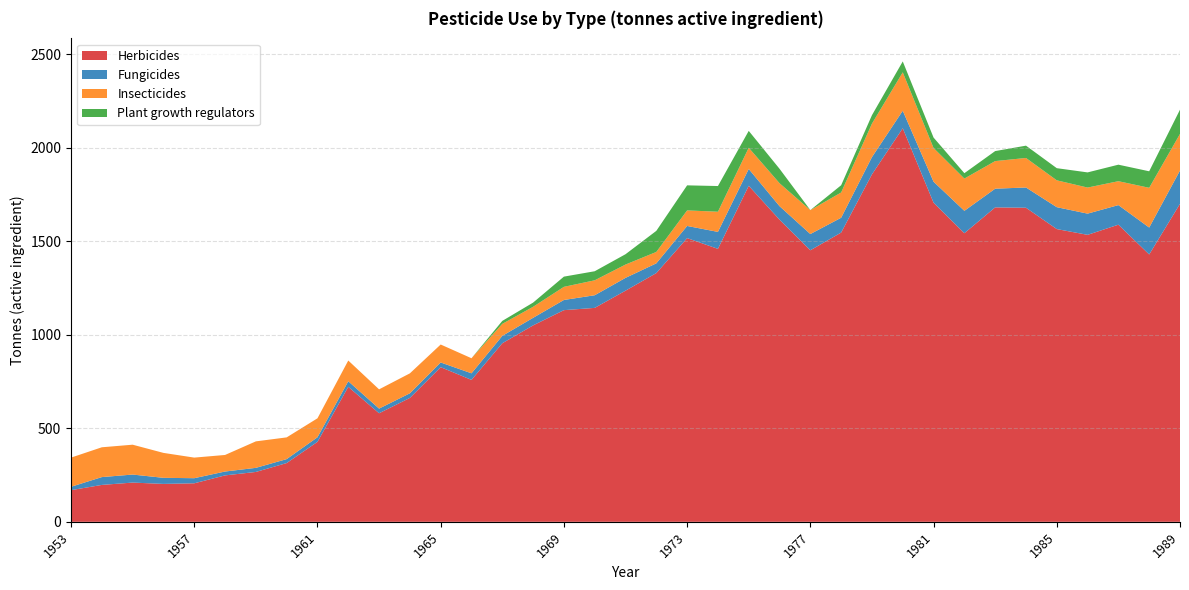

Reading left to right, transcribe all the data shown in this chart.

Herbicides: 1953=169.2	1954=197.3	1955=209.8	1956=202.7	1957=205.9	1958=248.2	1959=266.6	1960=314.1	1961=427.5	1962=721.7	1963=580.4	1964=662.4	1965=826.8	1966=758.8	1967=954.6	1968=1050.1	1969=1131.6	1970=1143.7	1971=1235.7	1972=1329.8	1973=1516.7	1974=1459.3	1975=1796.5	1976=1615.3	1977=1451.7	1978=1546.3	1979=1857.6	1980=2104.1	1981=1706.1	1982=1542.9	1983=1681.0	1984=1679.1	1985=1565.1	1986=1534.2	1987=1588.5	1988=1429.3	1989=1700.1
Fungicides: 1953=18.1	1954=41.8	1955=42.9	1956=32.5	1957=27.3	1958=20.7	1959=21.9	1960=21.1	1961=24.5	1962=29.9	1963=24.9	1964=24.7	1965=25.1	1966=35.1	1967=39.5	1968=40.5	1969=54.4	1970=67.6	1971=68.5	1972=52.0	1973=65.0	1974=90.7	1975=89.8	1976=72.1	1977=86.8	1978=79.3	1979=92.2	1980=93.6	1981=112.2	1982=119.7	1983=99.9	1984=108.3	1985=117.0	1986=113.4	1987=104.7	1988=143.9	1989=178.1
Insecticides: 1953=155.9	1954=159.4	1955=159.6	1956=133.3	1957=110.1	1958=88.5	1959=141.6	1960=116.2	1961=101.4	1962=110.7	1963=102.9	1964=106.6	1965=96.0	1966=80.6	1967=64.2	1968=58.9	1969=70.2	1970=79.9	1971=71.2	1972=61.0	1973=83.2	1974=107.8	1975=113.5	1976=122.8	1977=127.8	1978=135.0	1979=179.0	1980=205.3	1981=180.3	1982=172.4	1983=147.6	1984=157.8	1985=143.6	1986=139.4	1987=127.8	1988=212.5	1989=195.6
Plant growth regulators: 1953=0.0	1954=0.0	1955=0.0	1956=0.0	1957=0.0	1958=0.0	1959=0.0	1960=0.0	1961=0.0	1962=0.0	1963=0.0	1964=0.0	1965=0.0	1966=0.0	1967=15.8	1968=22.4	1969=54.6	1970=48.4	1971=55.2	1972=112.7	1973=133.9	1974=137.3	1975=90.2	1976=77.1	1977=0.2	1978=38.8	1979=45.1	1980=58.3	1981=55.6	1982=28.8	1983=53.5	1984=65.8	1985=64.9	1986=81.0	1987=88.3	1988=88.3	1989=129.6